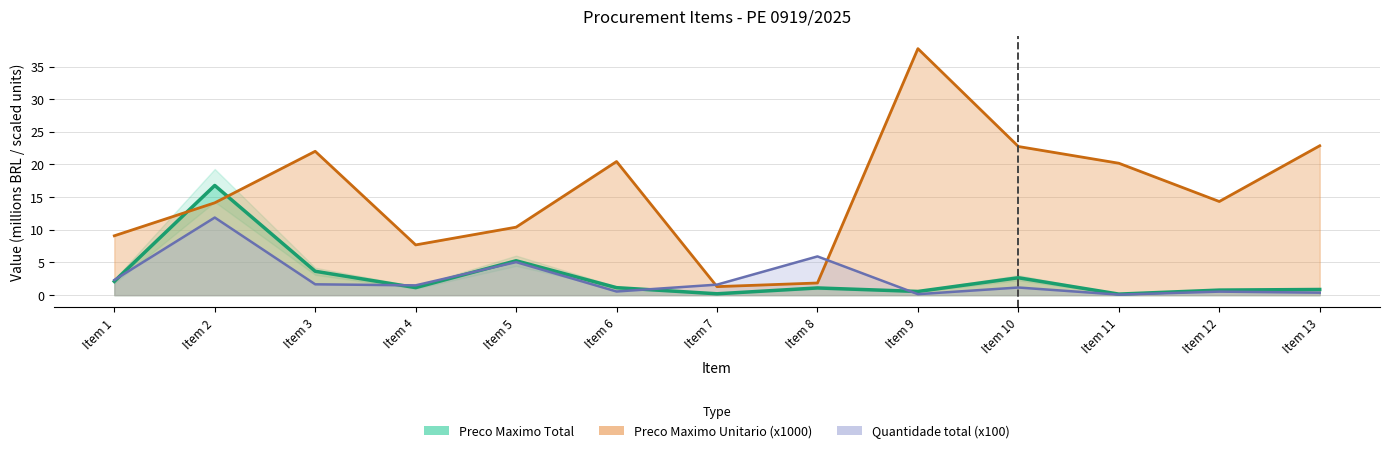

What is the value of the Preco Maximo Unitario point at the 4th from the left?

7.7